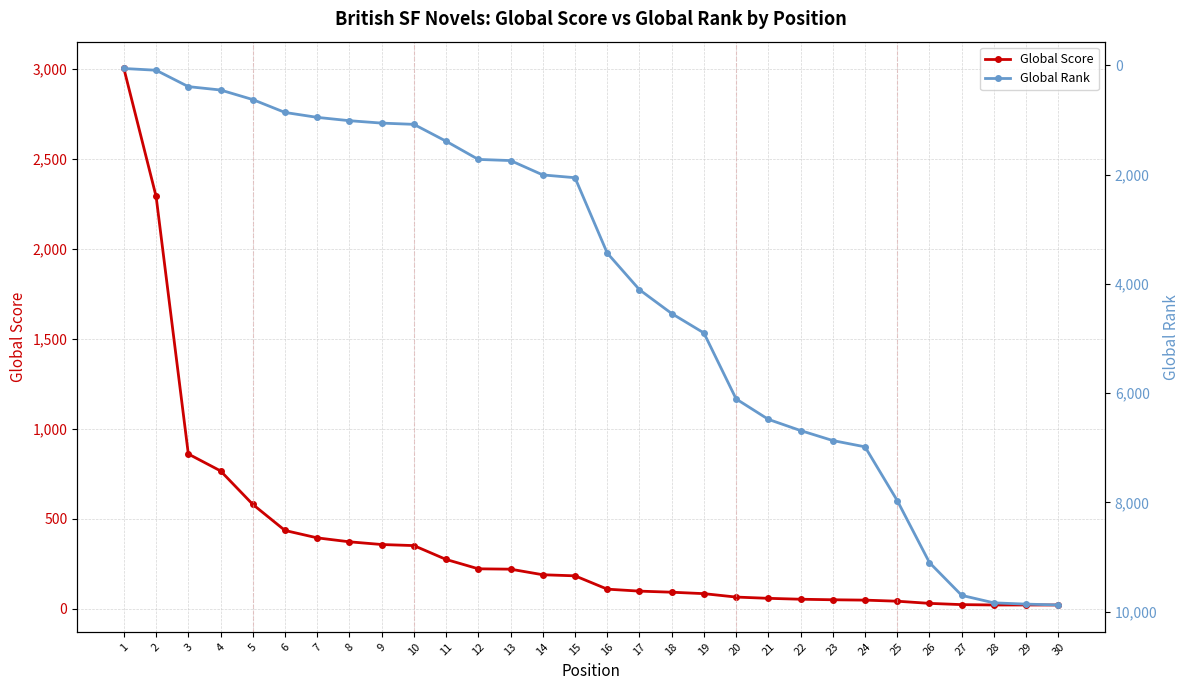

The Global Rank series shows 15353 at 30. True or false?

False